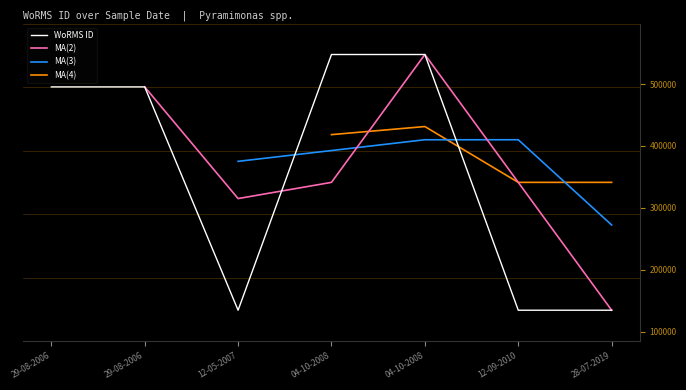

What is the average value?

355666